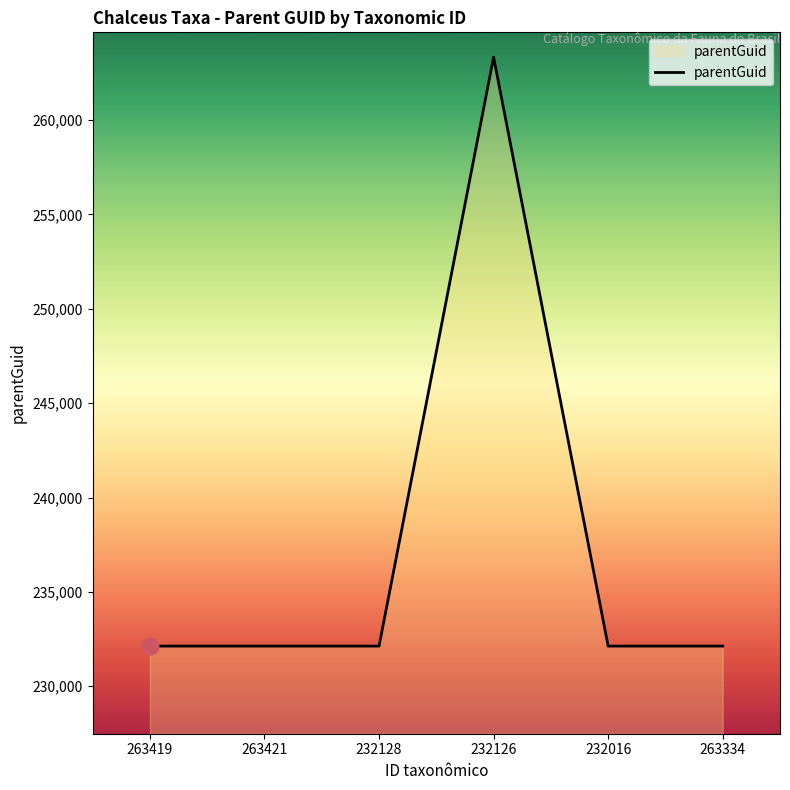

The chart shows a value of 232126 at 263419. True or false?

True